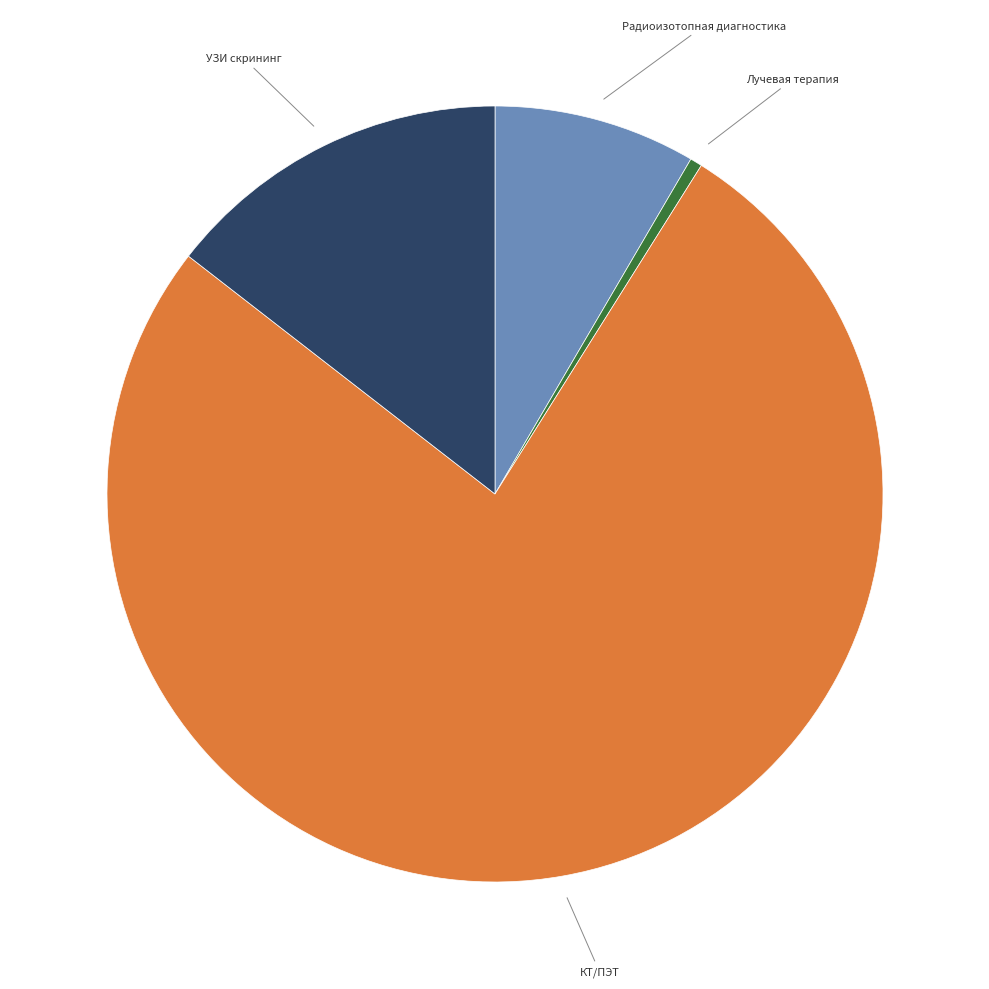

Rank the categories by value from highest to lowest.

КТ/ПЭТ, УЗИ скрининг, Радиоизотопная диагностика, Лучевая терапия